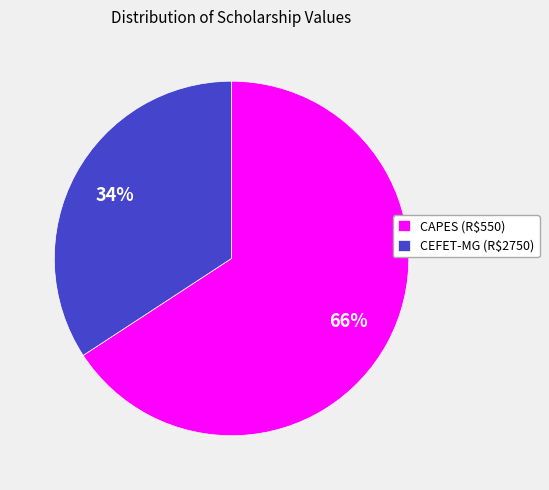

To the nearest percent, what percentage of the pie is CEFET-MG (R$2750)?

34%